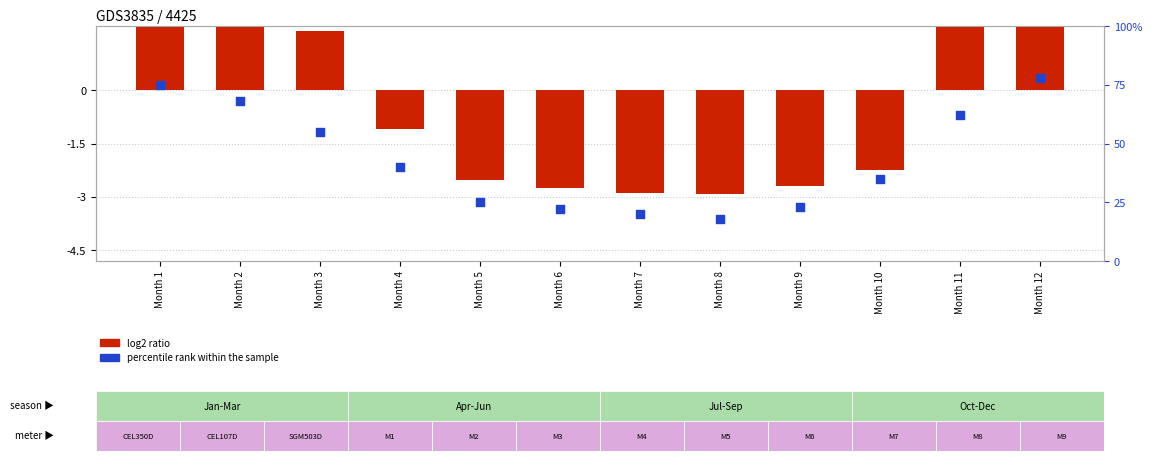

Which series reaches the minimum Y coordinate?

log2 ratio